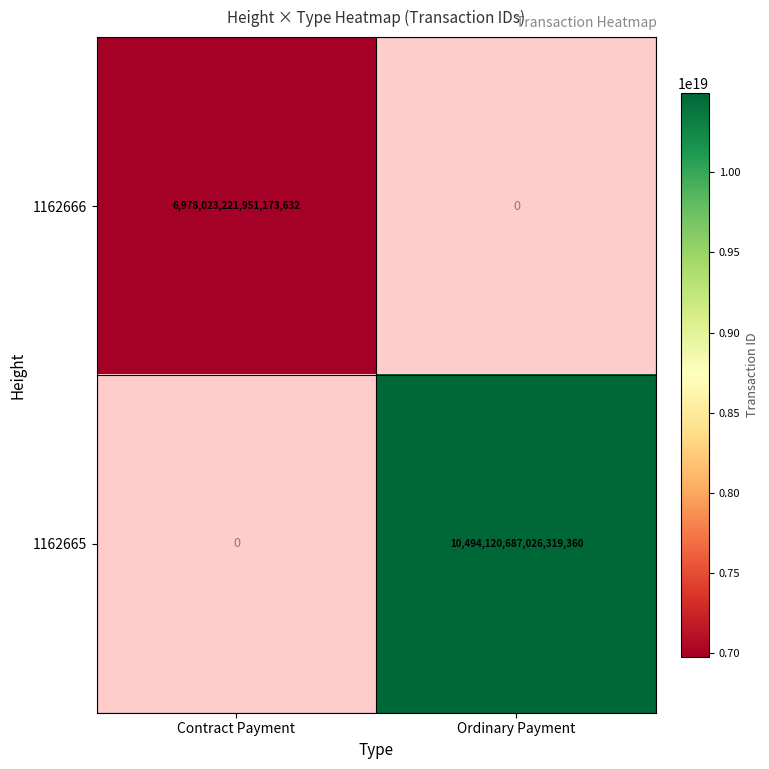

Is the value of 1162665 at Ordinary Payment greater than the value of 1162666 at Contract Payment?

Yes